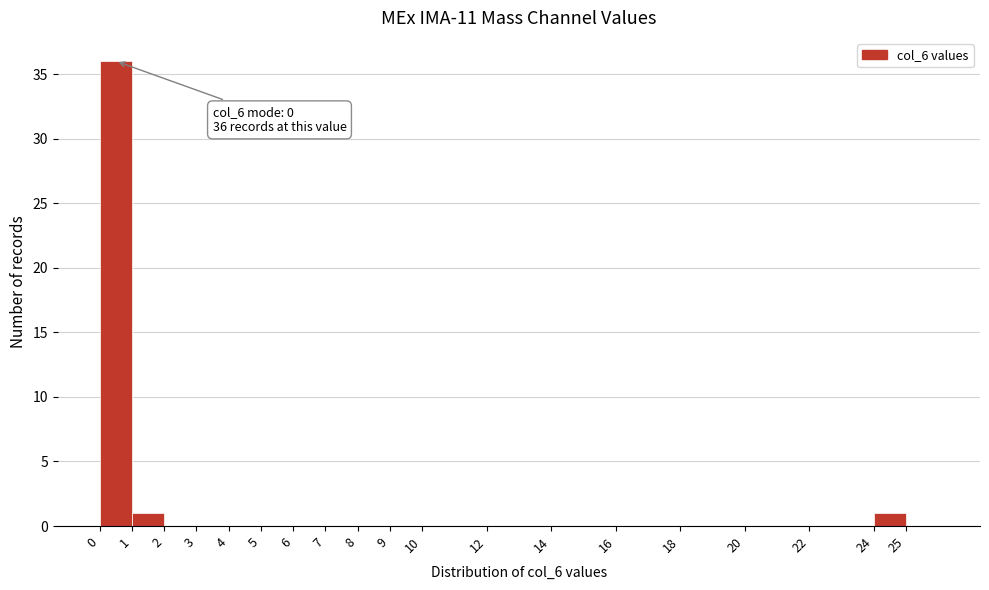

Which range on the x-axis has the tallest bar?

0 to 1